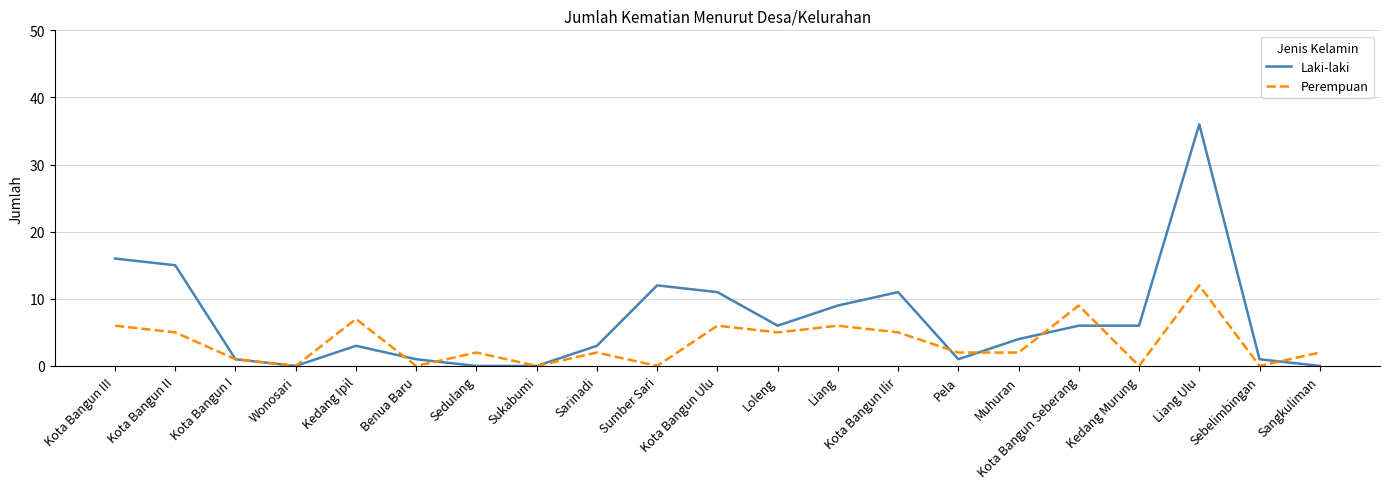

What is the difference between the highest and lowest values at Benua Baru?

1